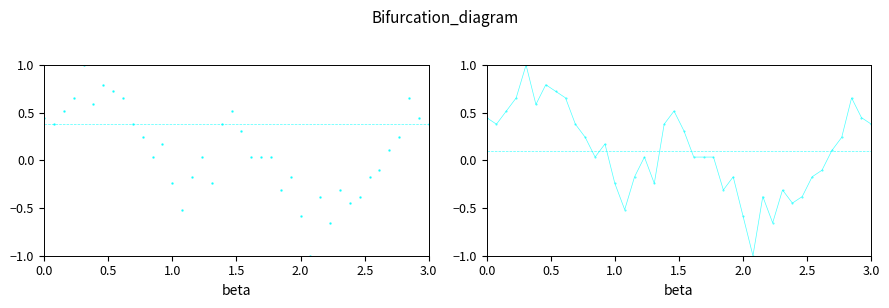

What is the smallest value displayed?

-1.0